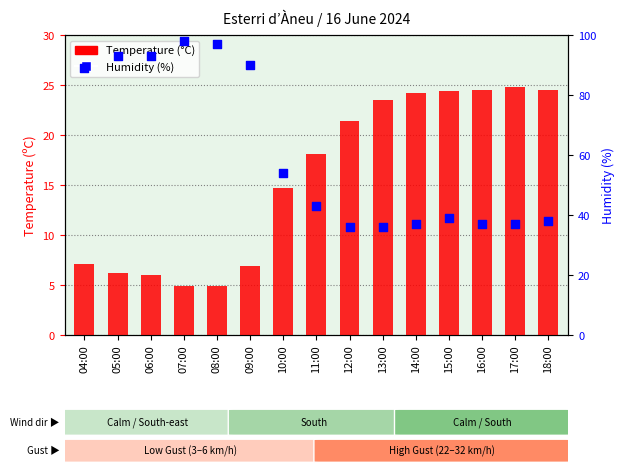

At how many categories does at least one series exceed 43?

7